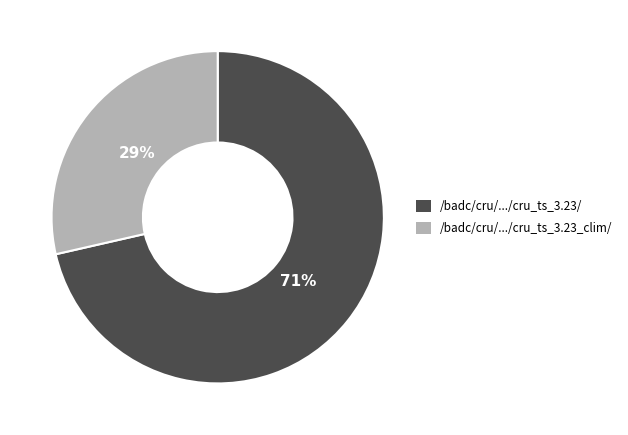

Is there a majority slice in this chart?

Yes